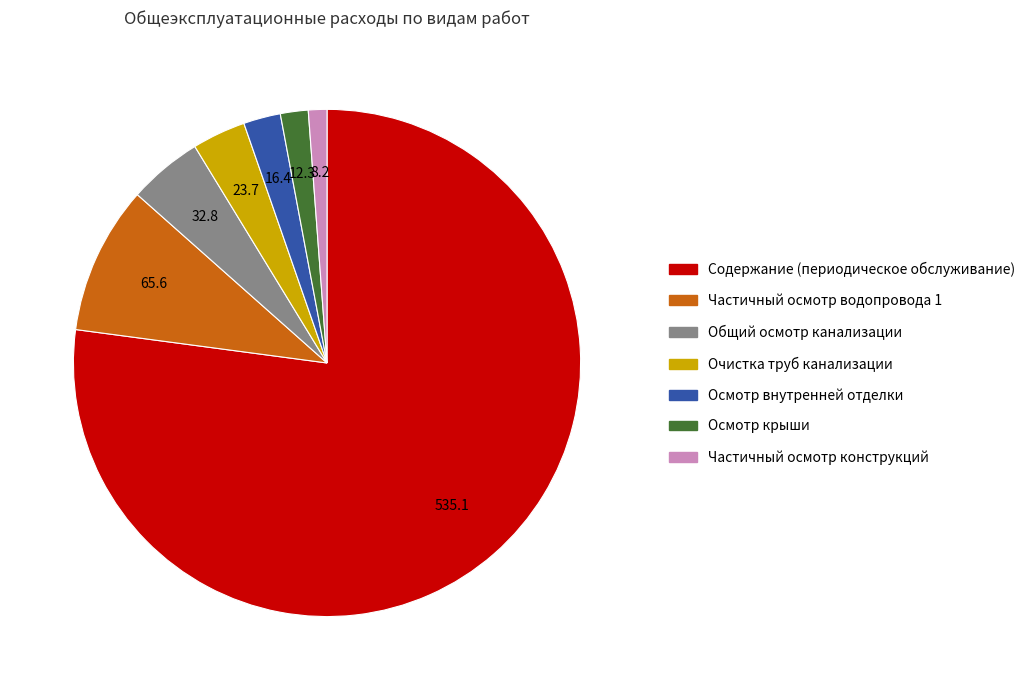

Is there any slice that represents more than half of the pie?

Yes